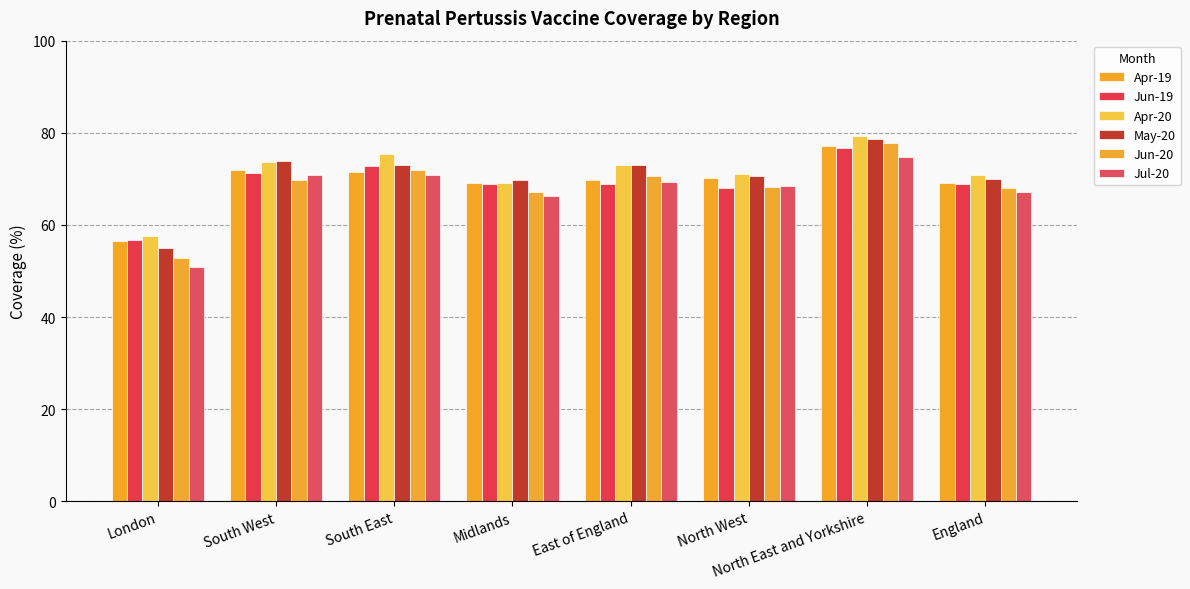

Which has a higher value, North East and Yorkshire or South West?

North East and Yorkshire